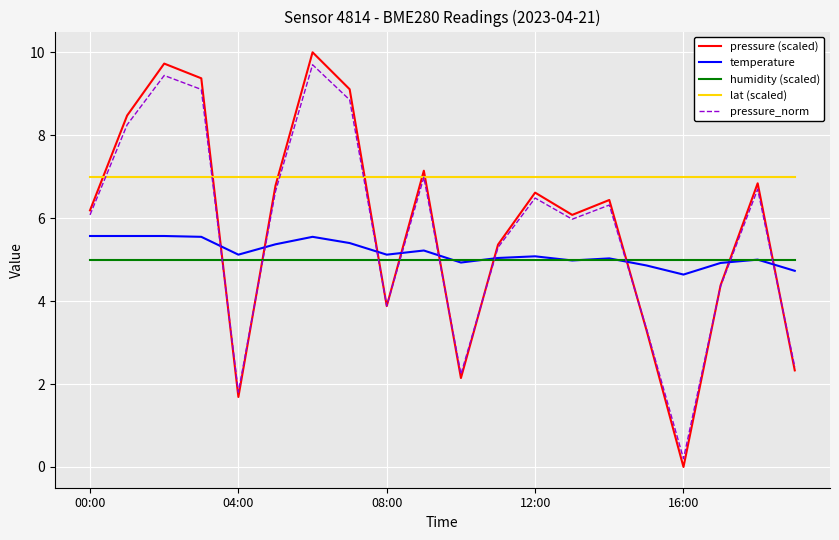

Which series has the widest spread of values?

pressure (scaled)